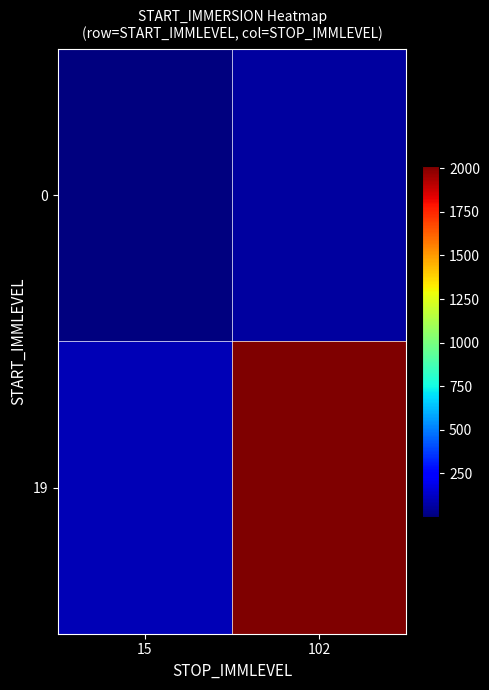

Reading left to right, transcribe all the data shown in this chart.

0: 15=0.2	102=55.3
19: 15=95.2	102=2014.1